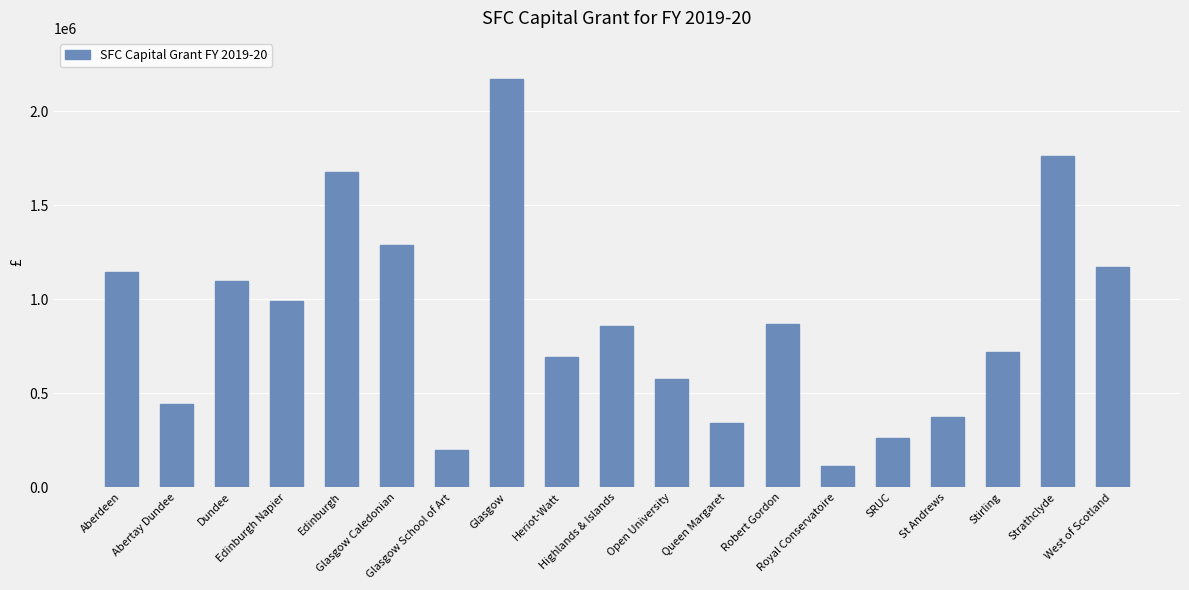

The chart shows a value of 1677531 at Edinburgh. True or false?

True